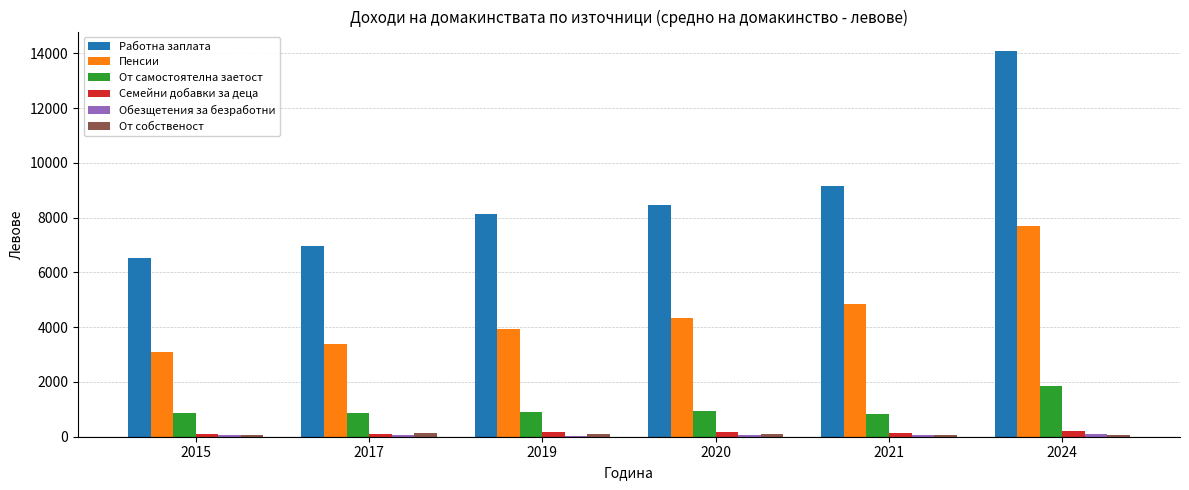

At which label does Семейни добавки за деца first exceed 177?

2019